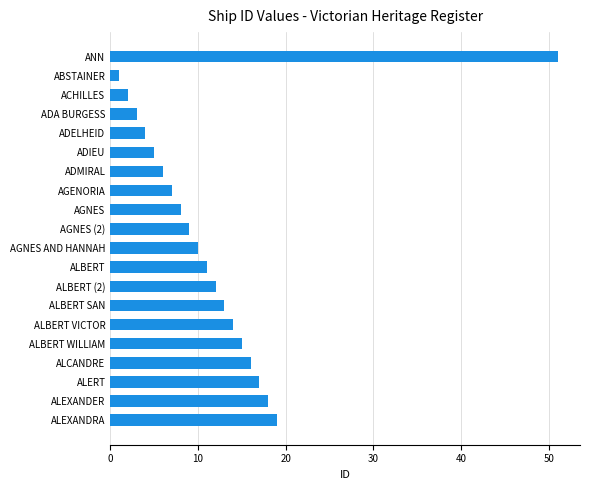

How many bars are there in total?

20